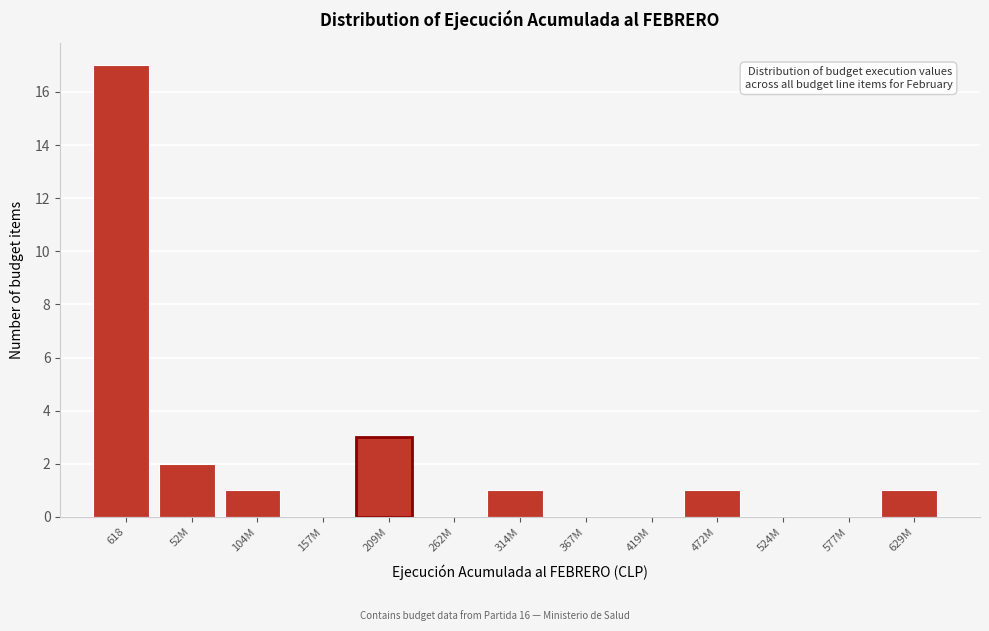

Reading left to right, extract all data points from this chart.

618=17	52M=2	104M=1	157M=0	209M=3	262M=0	314M=1	367M=0	419M=0	472M=1	524M=0	577M=0	629M=1